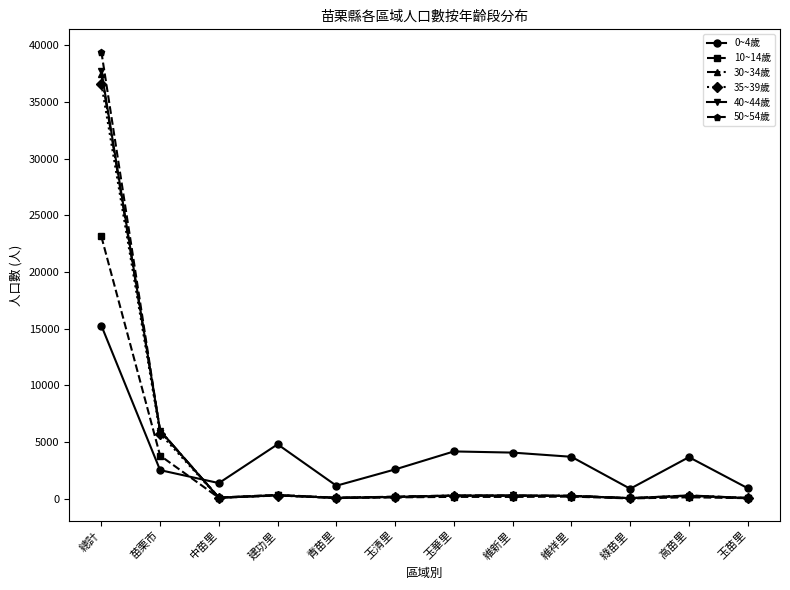

How many values in the 0~4歲 series are below 3665?

6